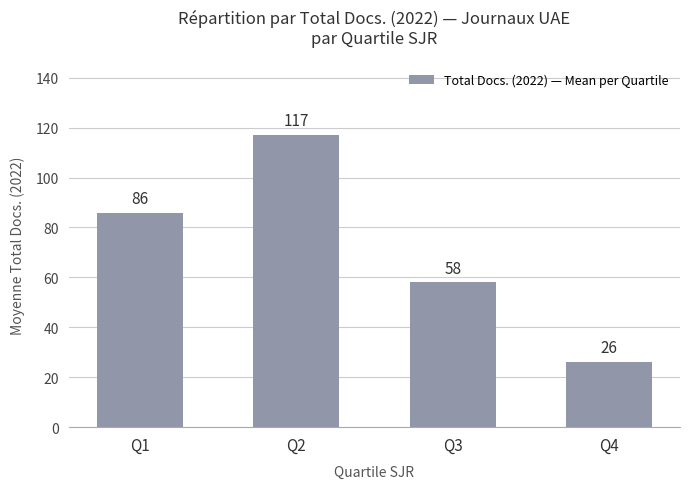

The chart shows a value of 58 at Q3. True or false?

True